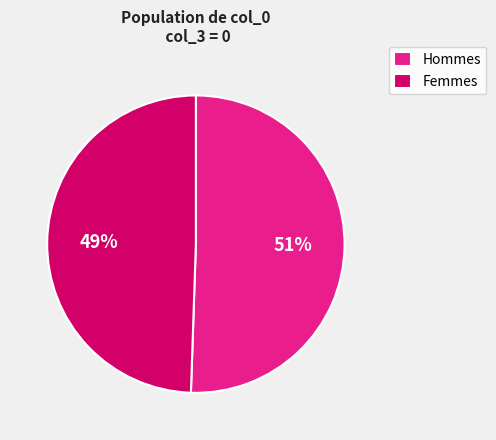

Is it true that Hommes is 56% of the pie?

False